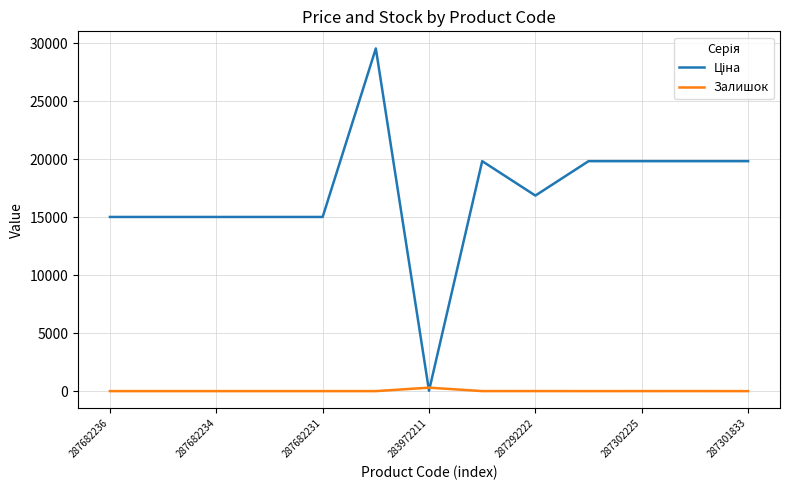

What is the maximum value shown in the chart?

29548.9